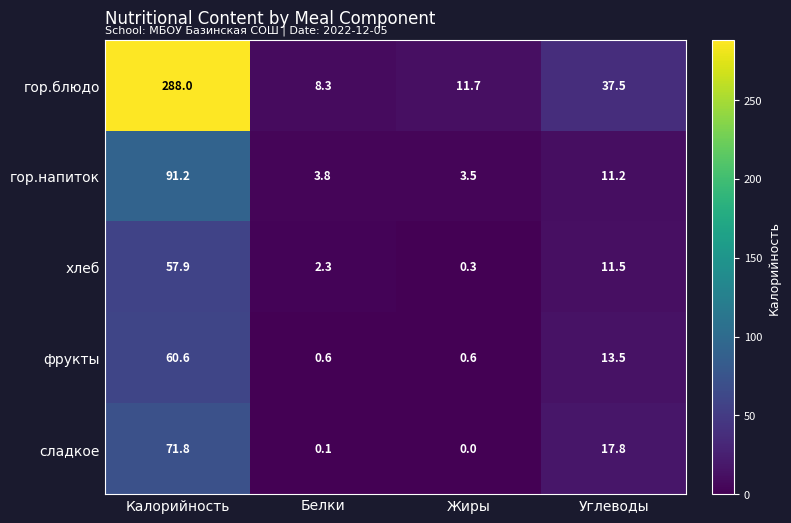

What is the total value across all series at Калорийность?

569.5